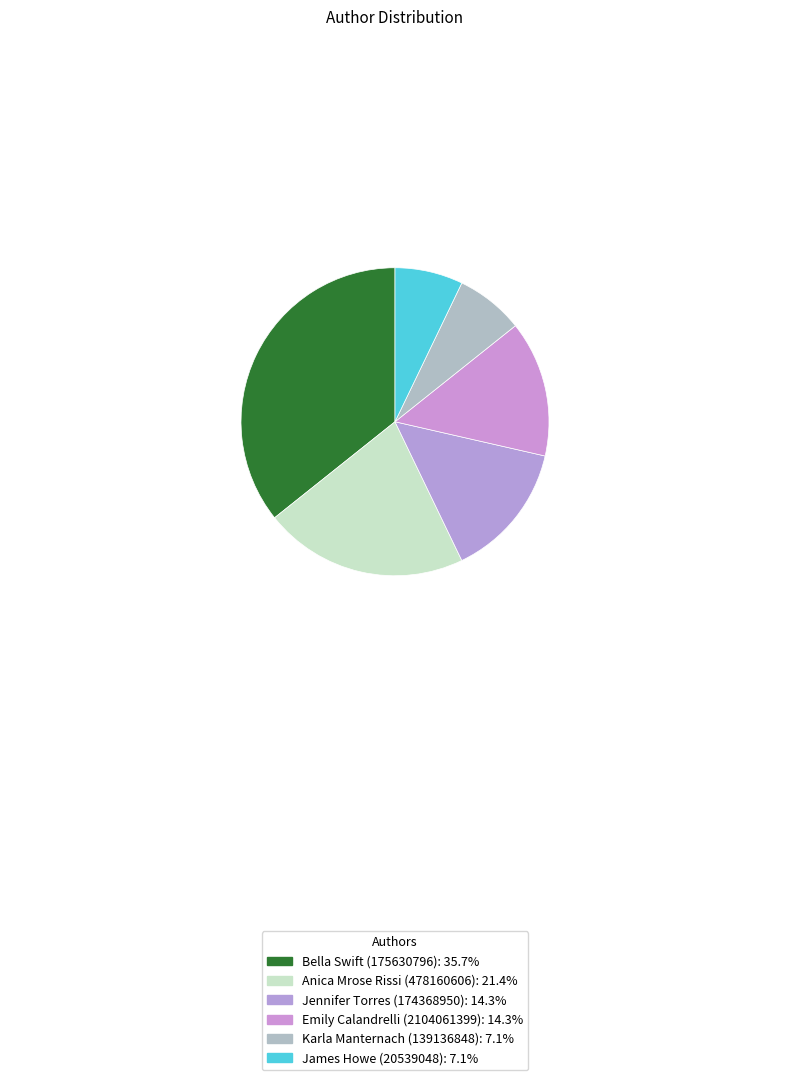

Count the number of slices in the pie.

6